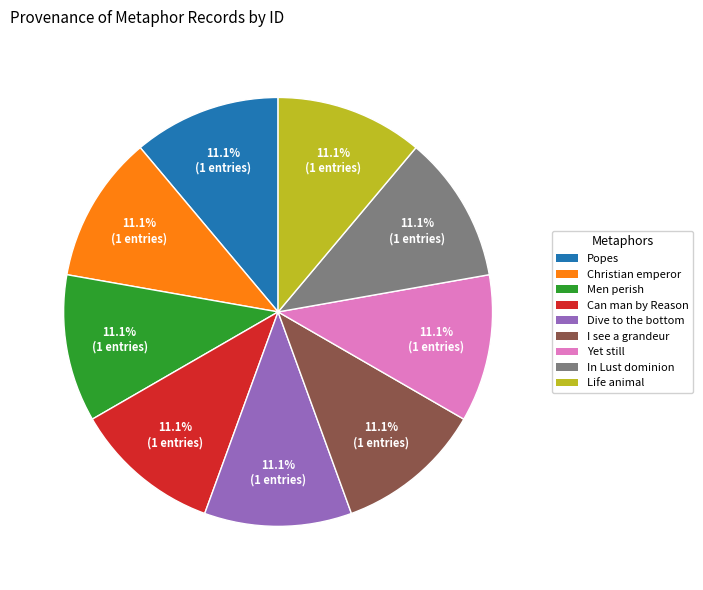

Does any single category account for the majority?

No